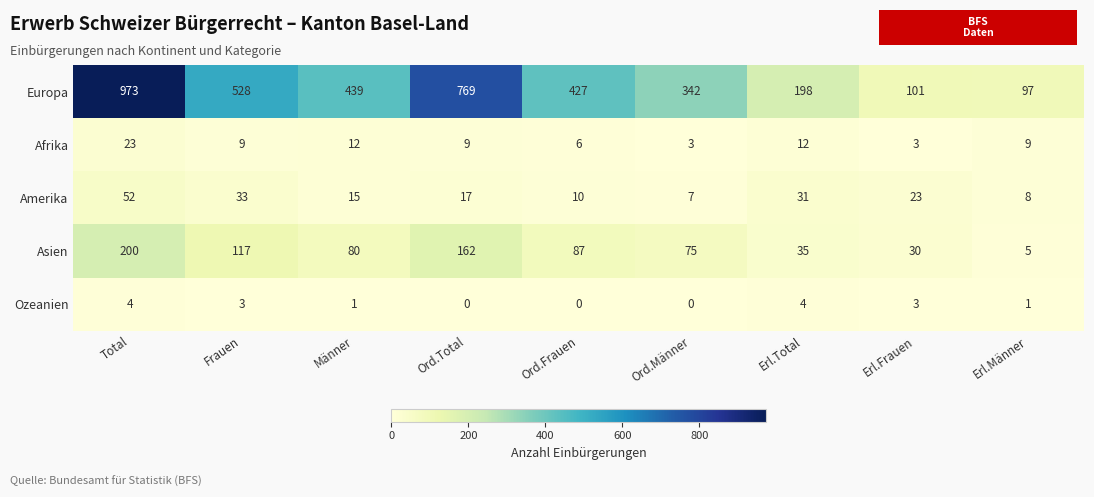

List the series in order of their peak value, highest first.

Europa, Asien, Amerika, Afrika, Ozeanien